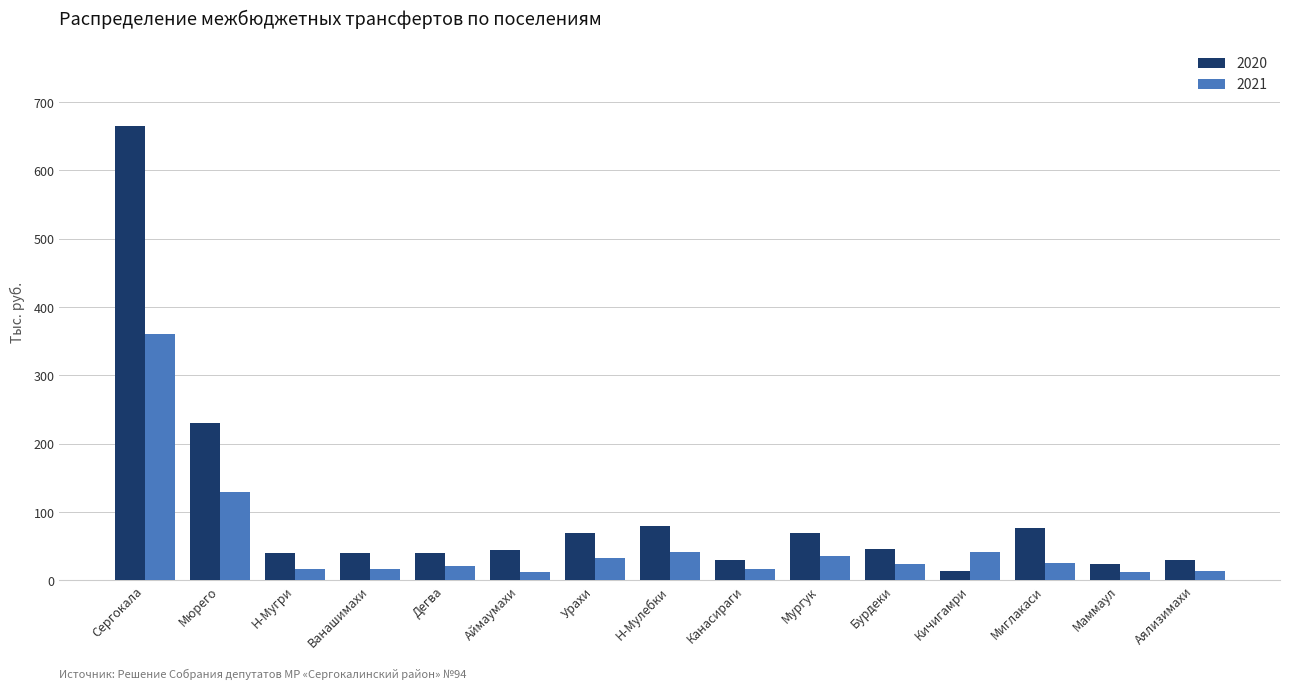

Where does the 2020 series first go above 45?

Сергокала